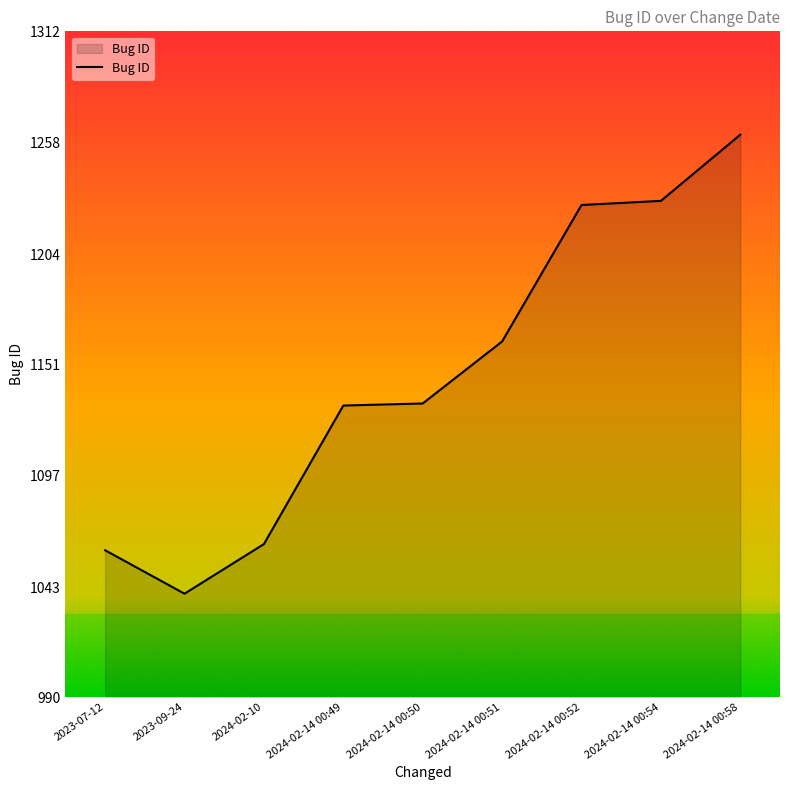

The chart shows a value of 1061 at 2023-07-12. True or false?

True